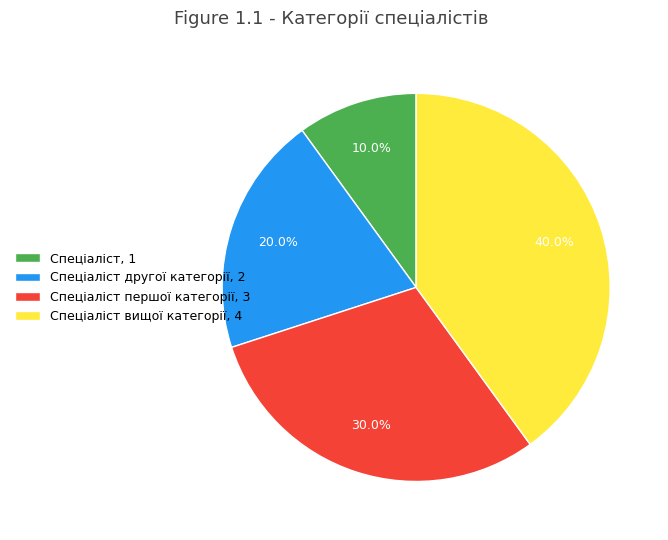

How much of the chart is everything except Спеціаліст першої категорії, 3?

70.0%